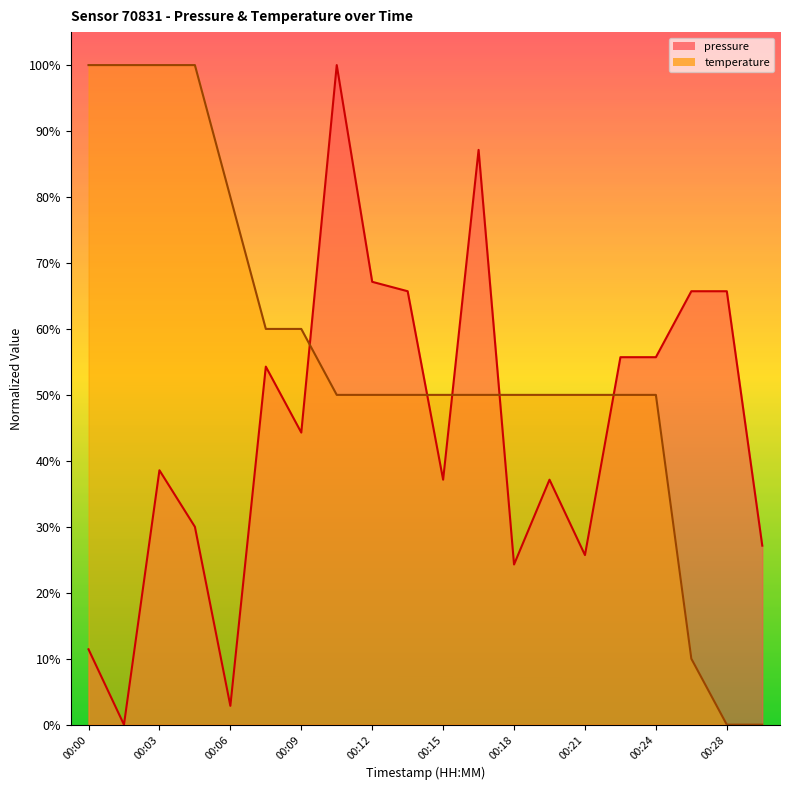

Which series has the largest total across all categories?

temperature